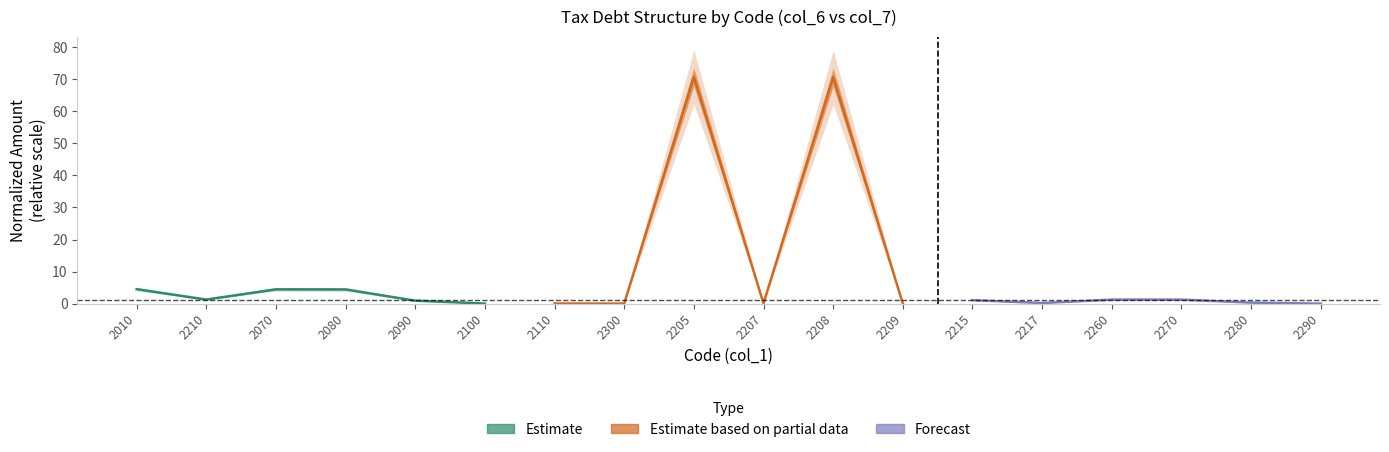

What is the difference between the highest and lowest values at 2210?

1.3